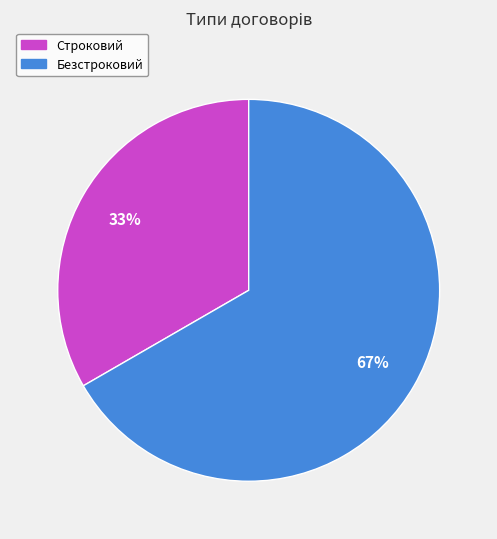

To the nearest percent, what is the average slice percentage?

50%